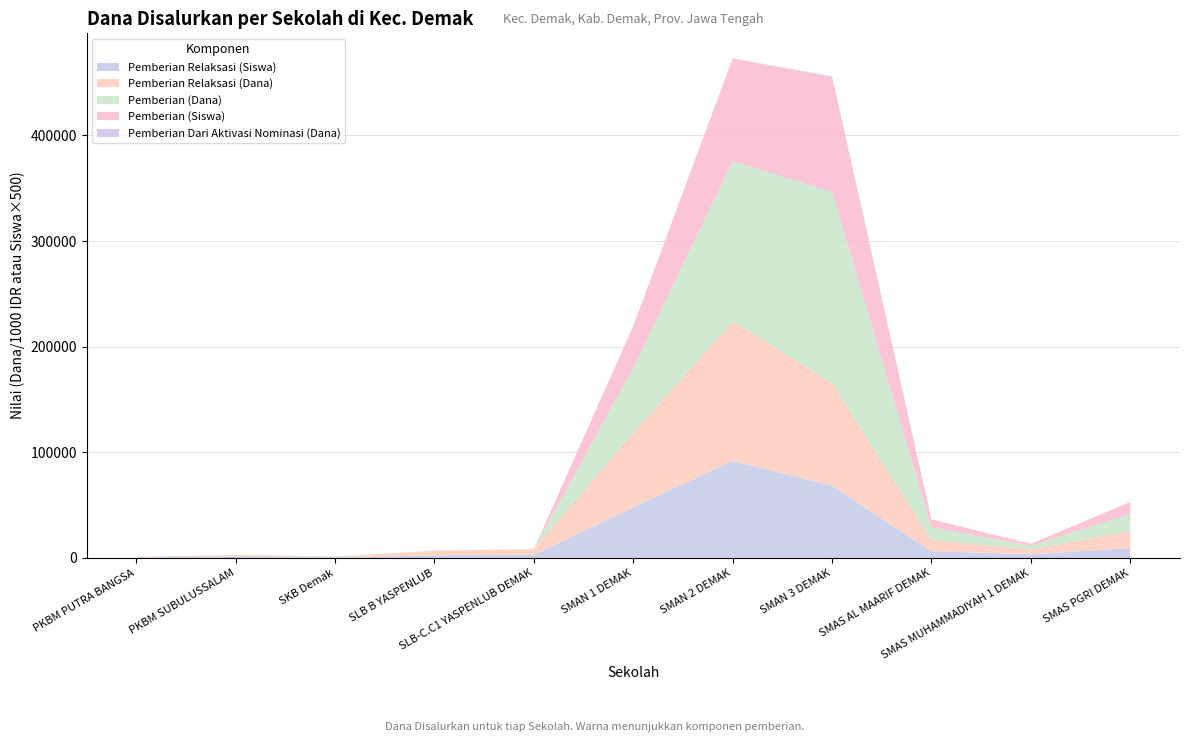

Reading right to left, extract all data points from this chart.

Pemberian Relaksasi (Siswa): SMAS PGRI DEMAK=19	SMAS MUHAMMADIYAH 1 DEMAK=7	SMAS AL MAARIF DEMAK=13	SMAN 3 DEMAK=137	SMAN 2 DEMAK=184	SMAN 1 DEMAK=96	SLB-C.C1 YASPENLUB DEMAK=6	SLB B YASPENLUB=5	SKB Demak=0	PKBM SUBULUSSALAM=3	PKBM PUTRA BANGSA=1
Pemberian Relaksasi (Dana): SMAS PGRI DEMAK=16000000	SMAS MUHAMMADIYAH 1 DEMAK=4500000	SMAS AL MAARIF DEMAK=10500000	SMAN 3 DEMAK=97000000	SMAN 2 DEMAK=132000000	SMAN 1 DEMAK=70500000	SLB-C.C1 YASPENLUB DEMAK=5500000	SLB B YASPENLUB=4500000	SKB Demak=0	PKBM SUBULUSSALAM=1500000	PKBM PUTRA BANGSA=500000
Pemberian (Dana): SMAS PGRI DEMAK=16000000	SMAS MUHAMMADIYAH 1 DEMAK=3500000	SMAS AL MAARIF DEMAK=12000000	SMAN 3 DEMAK=181000000	SMAN 2 DEMAK=151500000	SMAN 1 DEMAK=61500000	SLB-C.C1 YASPENLUB DEMAK=0	SLB B YASPENLUB=0	SKB Demak=1000000	PKBM SUBULUSSALAM=0	PKBM PUTRA BANGSA=0
Pemberian (Siswa): SMAS PGRI DEMAK=23	SMAS MUHAMMADIYAH 1 DEMAK=4	SMAS AL MAARIF DEMAK=15	SMAN 3 DEMAK=217	SMAN 2 DEMAK=195	SMAN 1 DEMAK=79	SLB-C.C1 YASPENLUB DEMAK=0	SLB B YASPENLUB=0	SKB Demak=1	PKBM SUBULUSSALAM=0	PKBM PUTRA BANGSA=0
Pemberian Dari Aktivasi Nominasi (Dana): SMAS PGRI DEMAK=0	SMAS MUHAMMADIYAH 1 DEMAK=0	SMAS AL MAARIF DEMAK=0	SMAN 3 DEMAK=1000000	SMAN 2 DEMAK=0	SMAN 1 DEMAK=0	SLB-C.C1 YASPENLUB DEMAK=0	SLB B YASPENLUB=0	SKB Demak=0	PKBM SUBULUSSALAM=0	PKBM PUTRA BANGSA=0